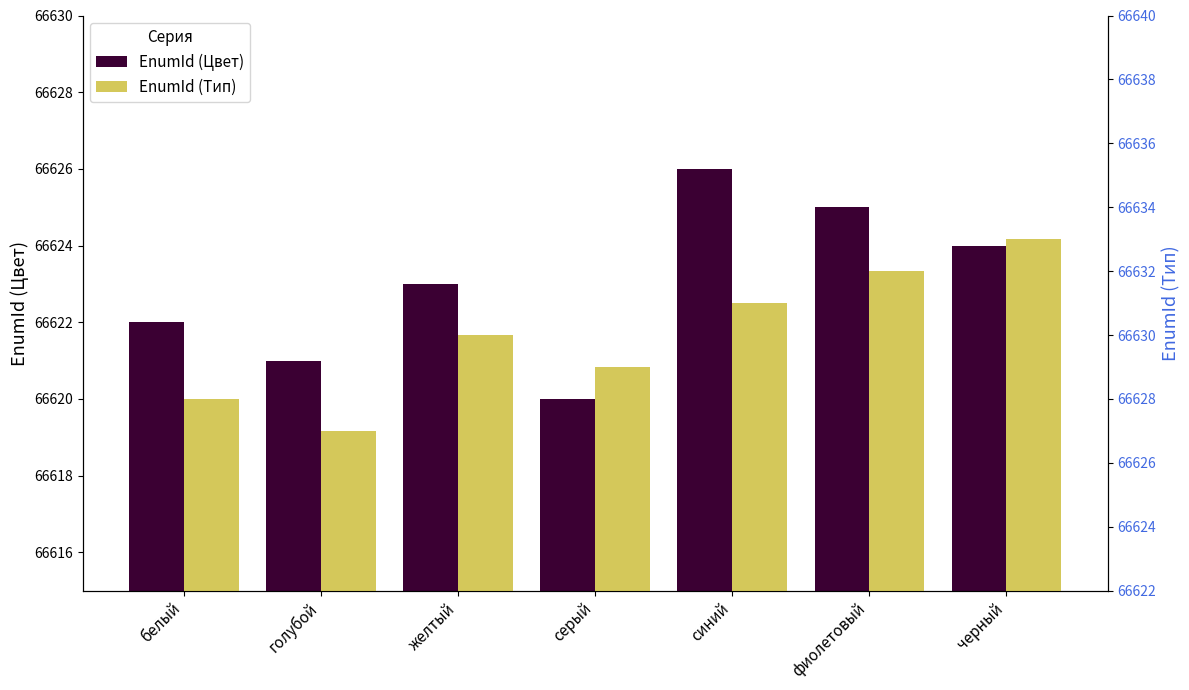

How many bars are there in total?

14